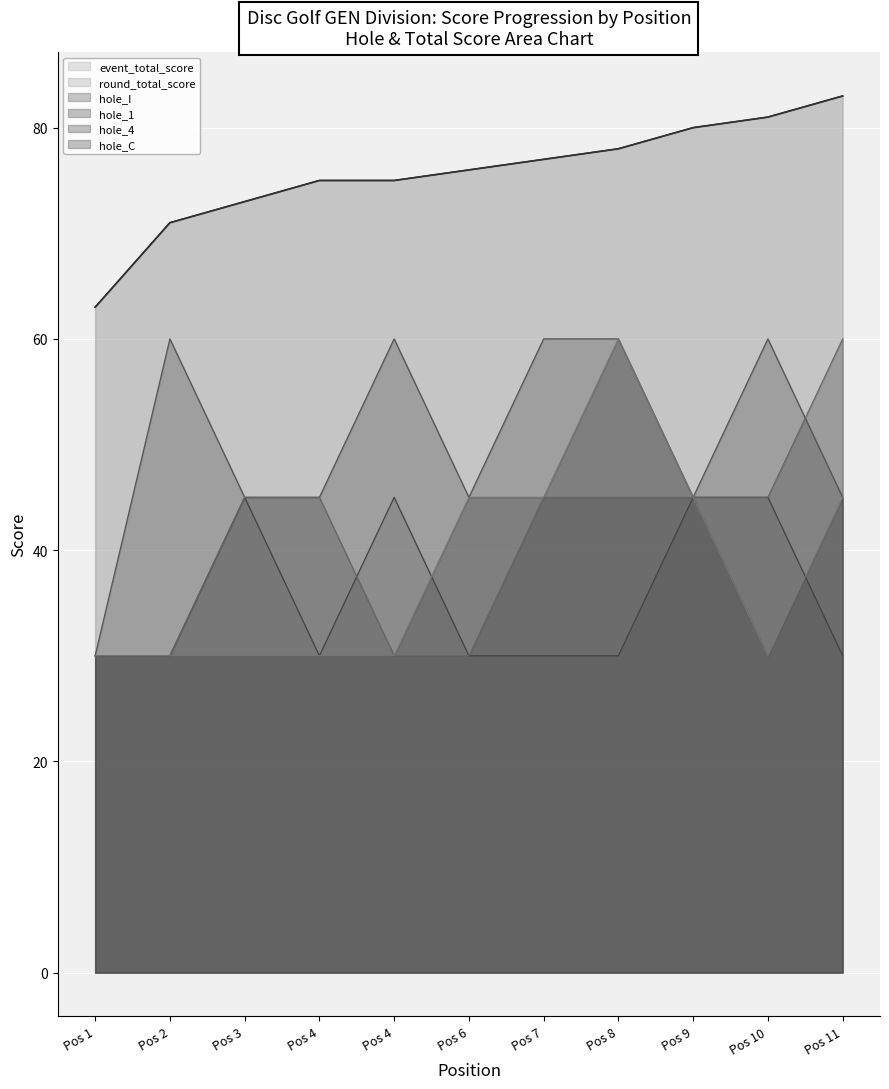

Does the chart display data point markers on the line(s)?

No